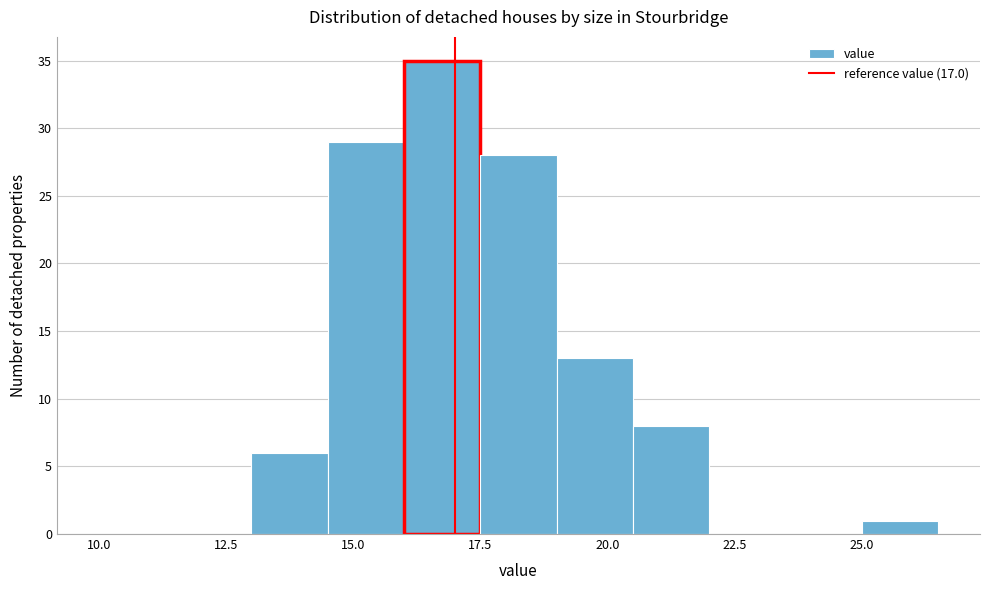

Around what value on the x-axis is the tallest bar? Give the approximate position of its centre, as read against the axis.

17.0